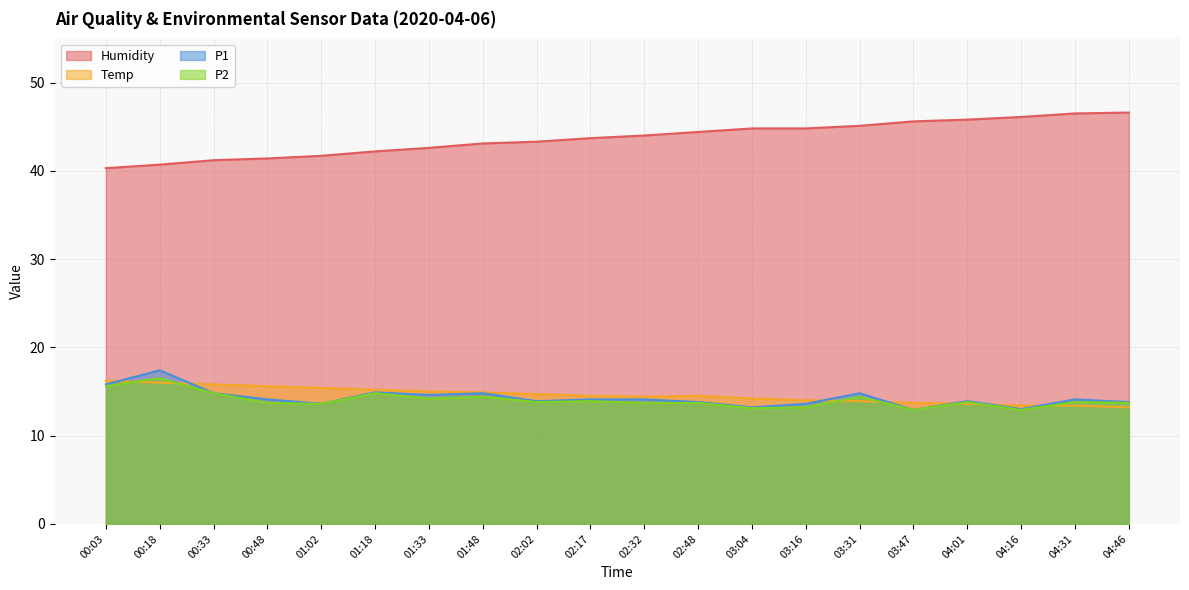

How many interior local peaks does the P2 series have?

7